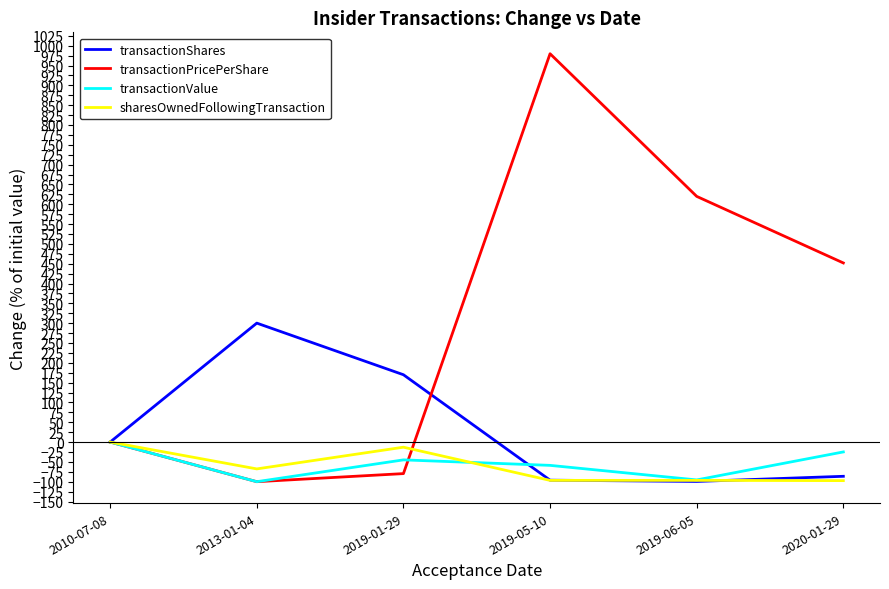

Which series changed the most between 2019-01-29 and 2019-06-05?

transactionPricePerShare